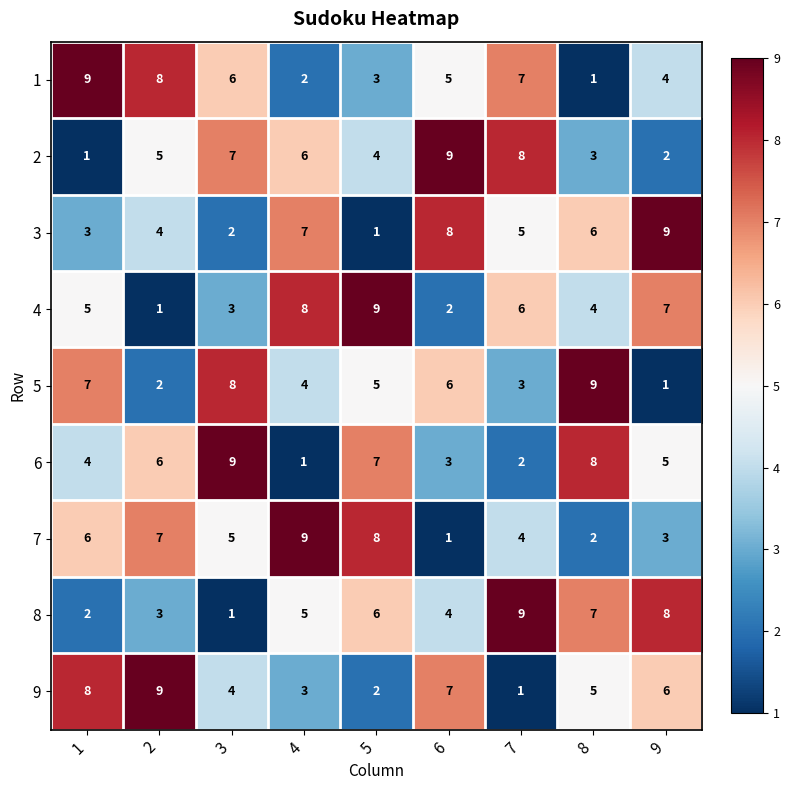

What is the difference between the highest and lowest values at 8?

8